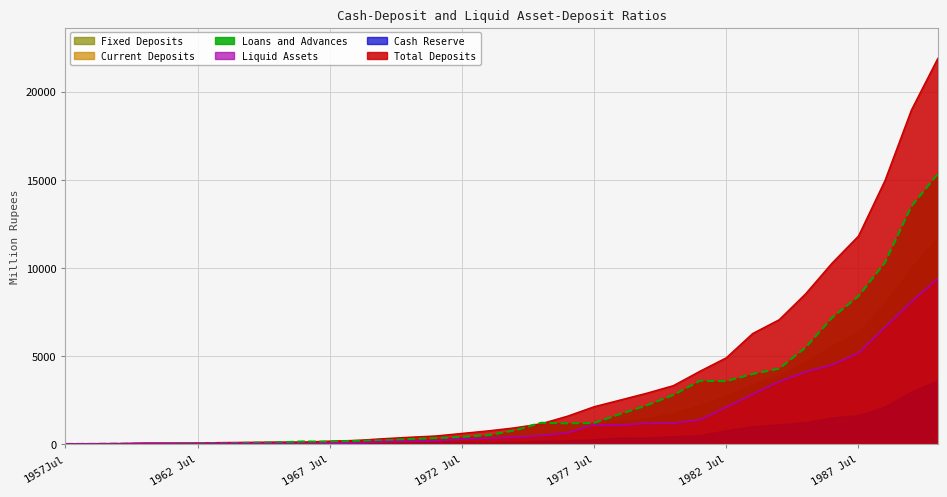

What are all the series names shown in the legend?

Fixed Deposits, Current Deposits, Loans and Advances, Liquid Assets, Cash Reserve, Total Deposits